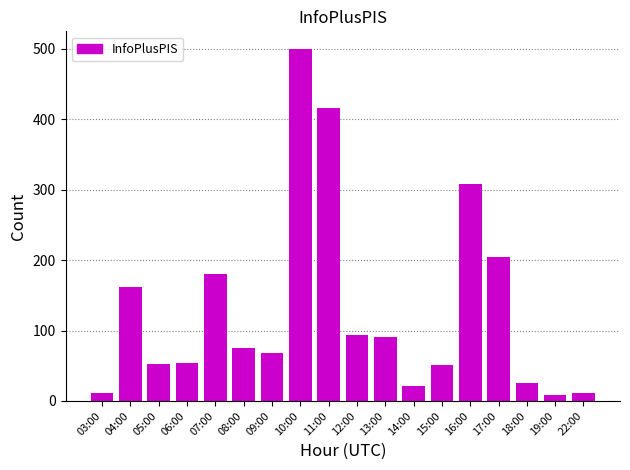

Is it true that the value at 03:00 is 11?

True